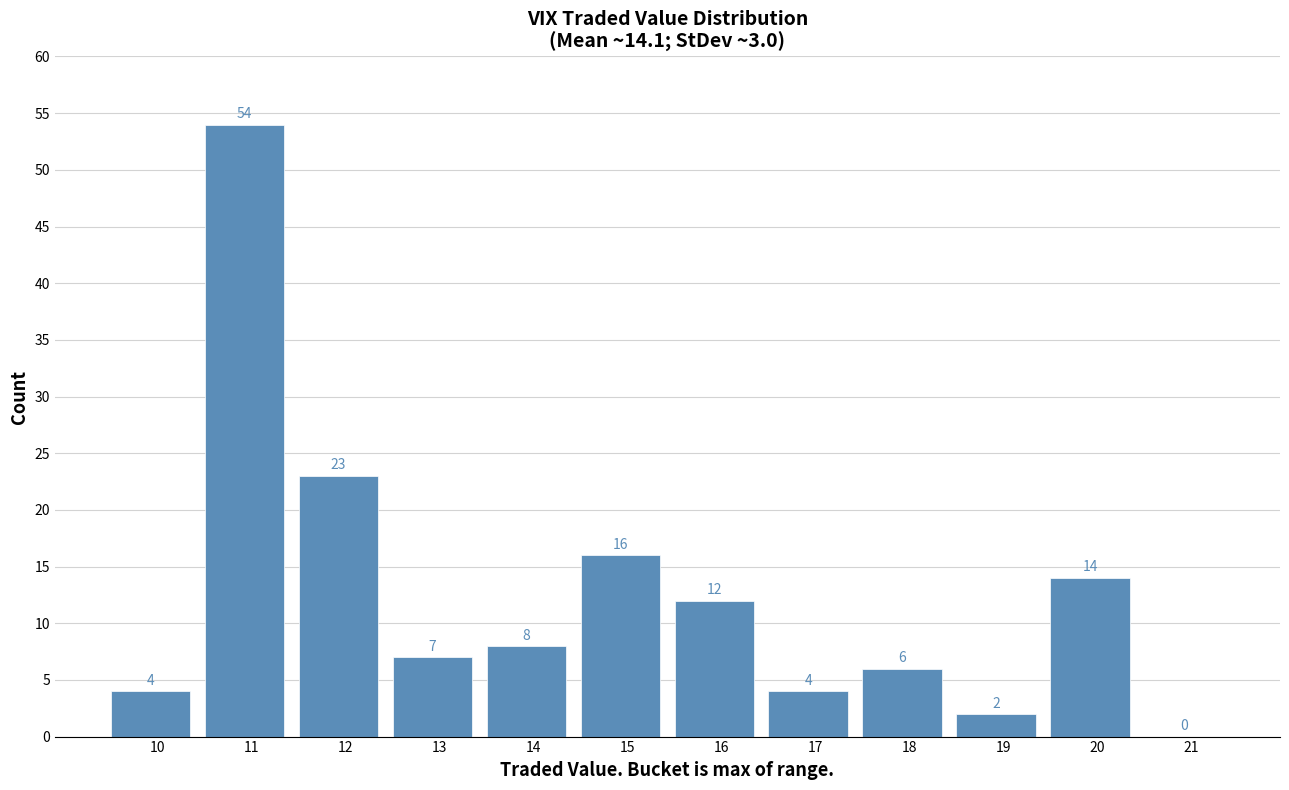

Reading left to right, transcribe all the data shown in this chart.

10=4	11=54	12=23	13=7	14=8	15=16	16=12	17=4	18=6	19=2	20=14	21=0